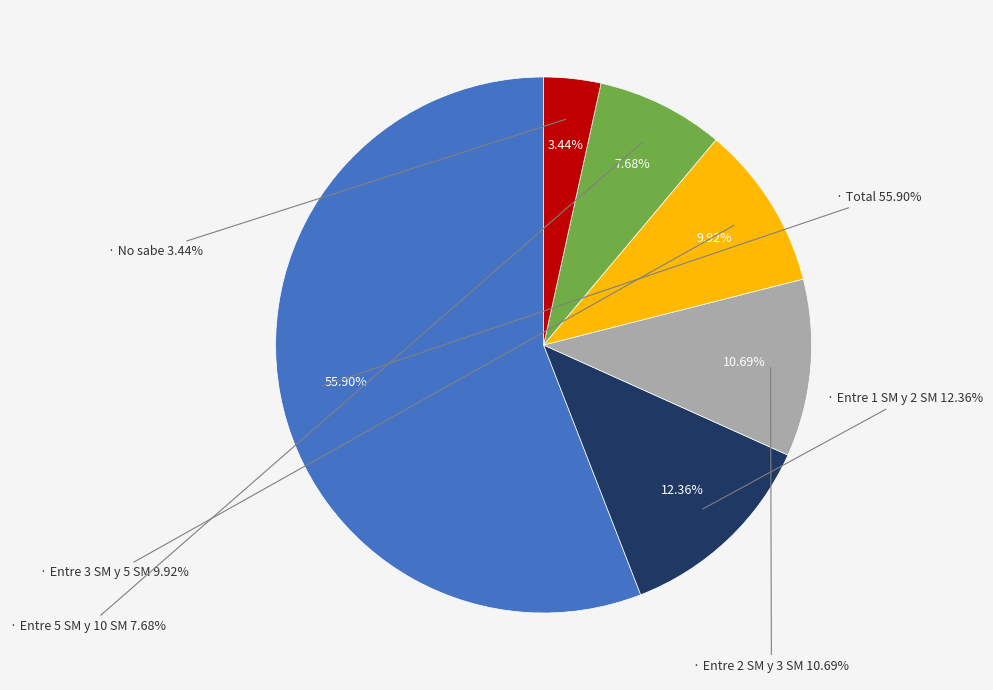

Rank the categories by value from highest to lowest.

Total, Entre 1 SM y 2 SM, Entre 2 SM y 3 SM, Entre 3 SM y 5 SM, Entre 5 SM y 10 SM, No sabe